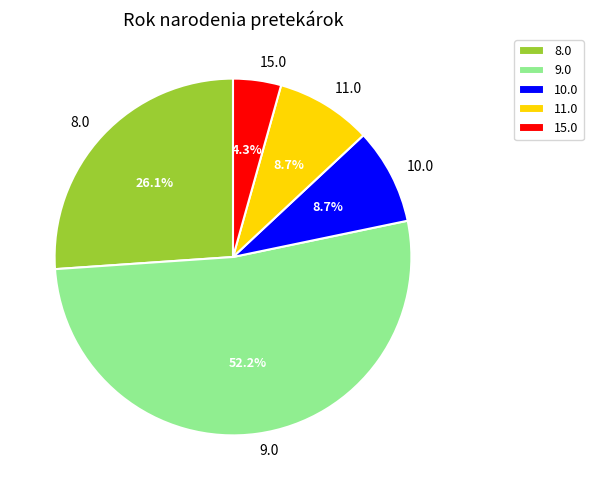

How much of the chart is everything except 15.0?

95.7%